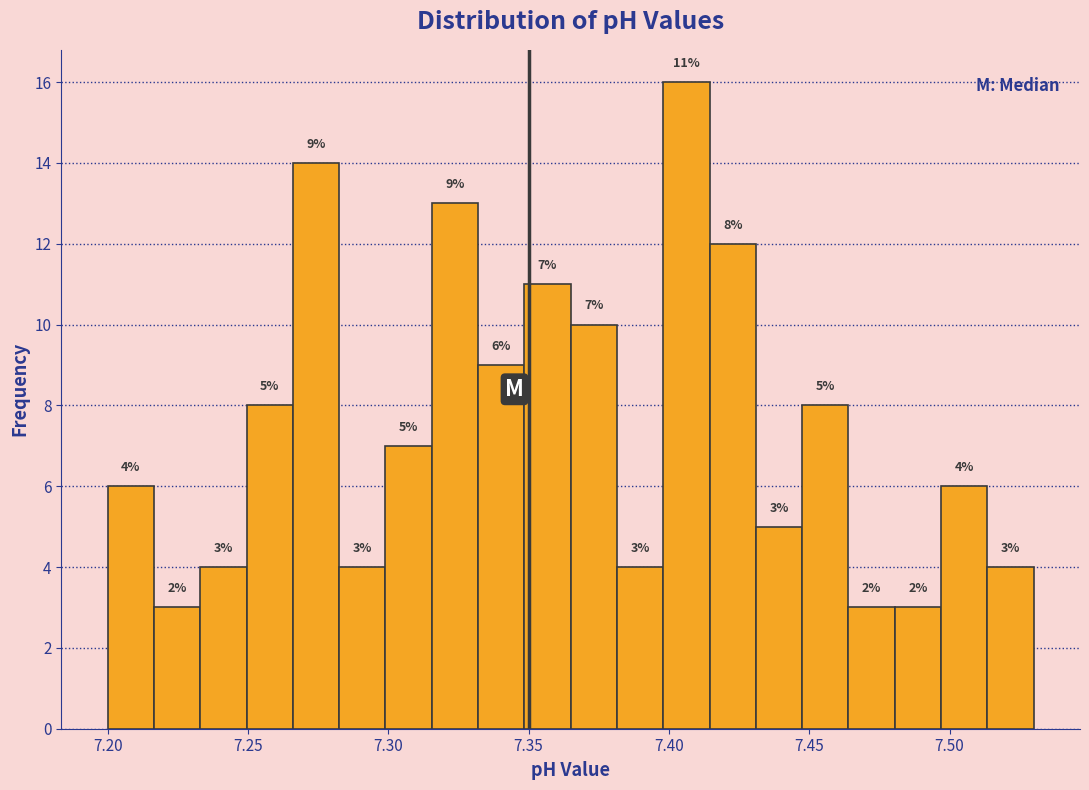

Around what value on the x-axis is the tallest bar? Give the approximate position of its centre, as read against the axis.

7.405